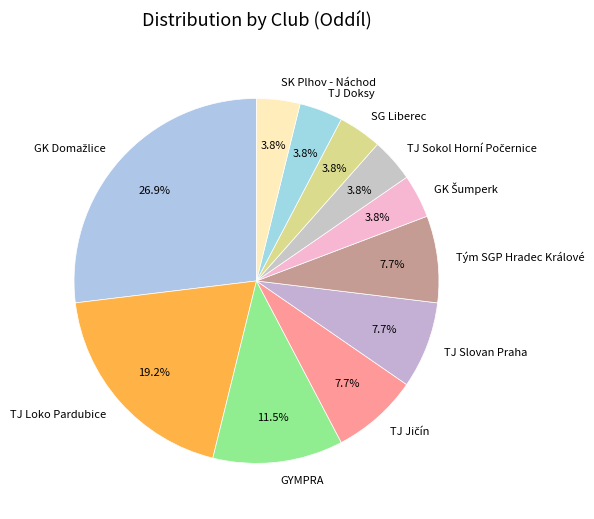

Approximately how many times larger is the value at Tým SGP Hradec Králové compared to SG Liberec?

2.0